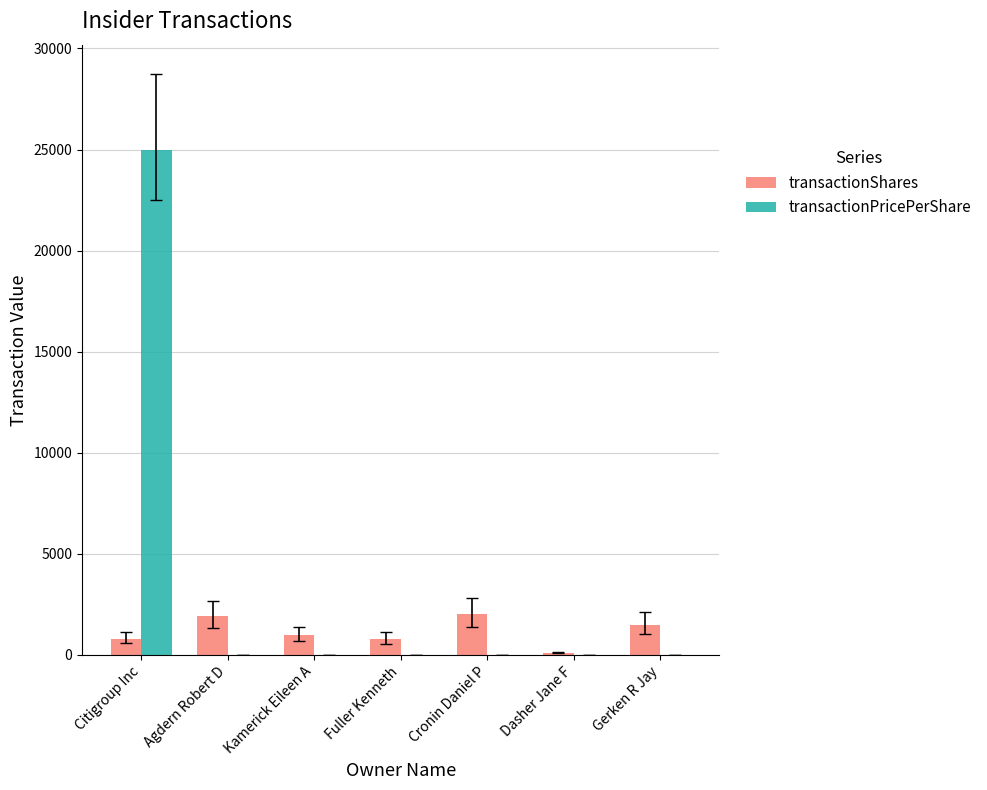

Is it true that transactionShares equals 808.0 at Citigroup Inc?

True